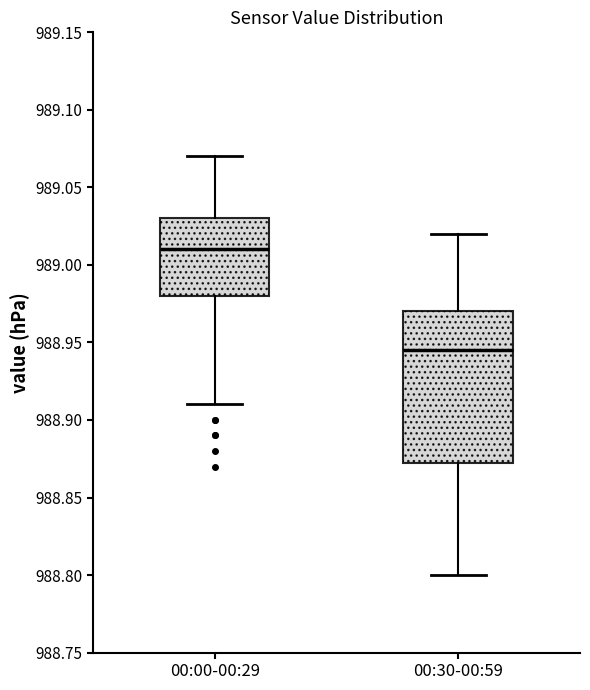

Where does the median line of the box for 00:30-00:59 sit on the y-axis? The values are not printed on the chart, so give them approximately, as read against the axis.

988.945